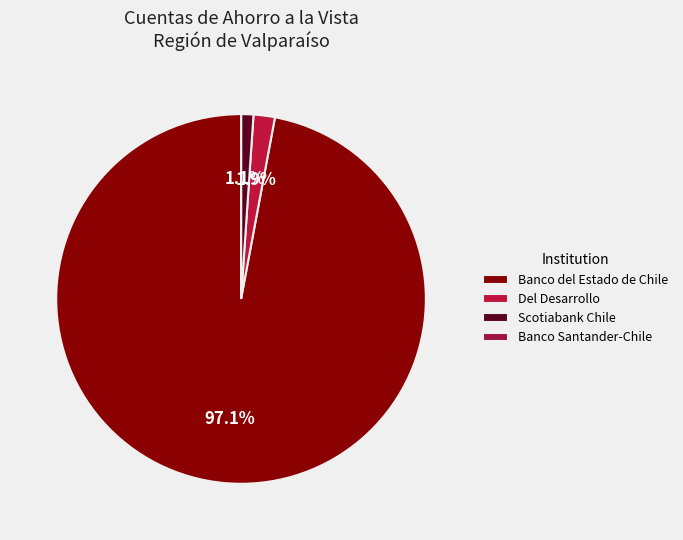

What is the smallest slice in the pie chart?

Banco Santander-Chile